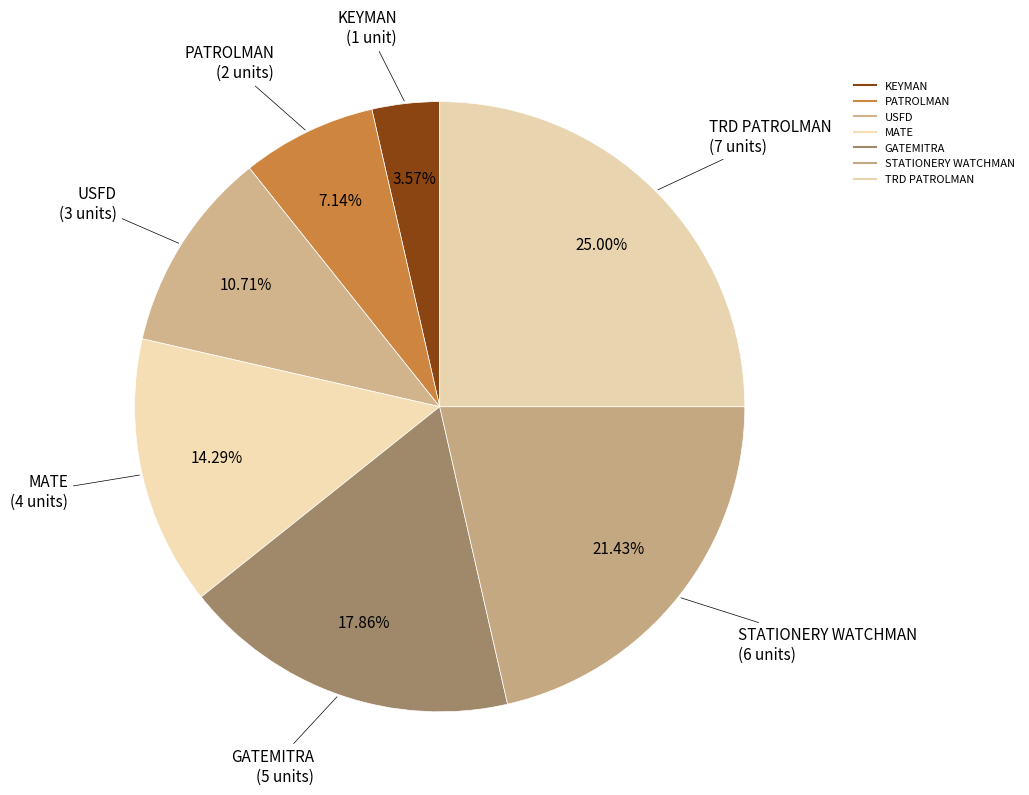

Approximately how many times larger is the value at TRD PATROLMAN compared to USFD?

2.3